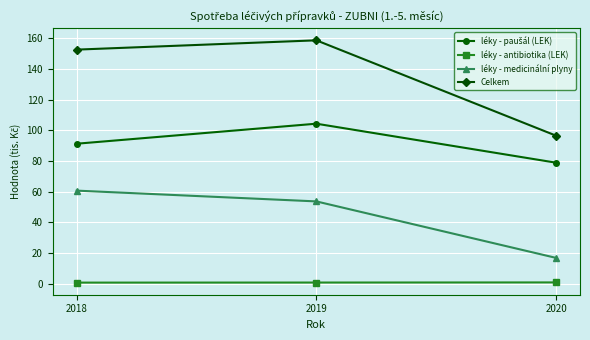

True or false: Celkem has a value of 215.8 at 2019.

False